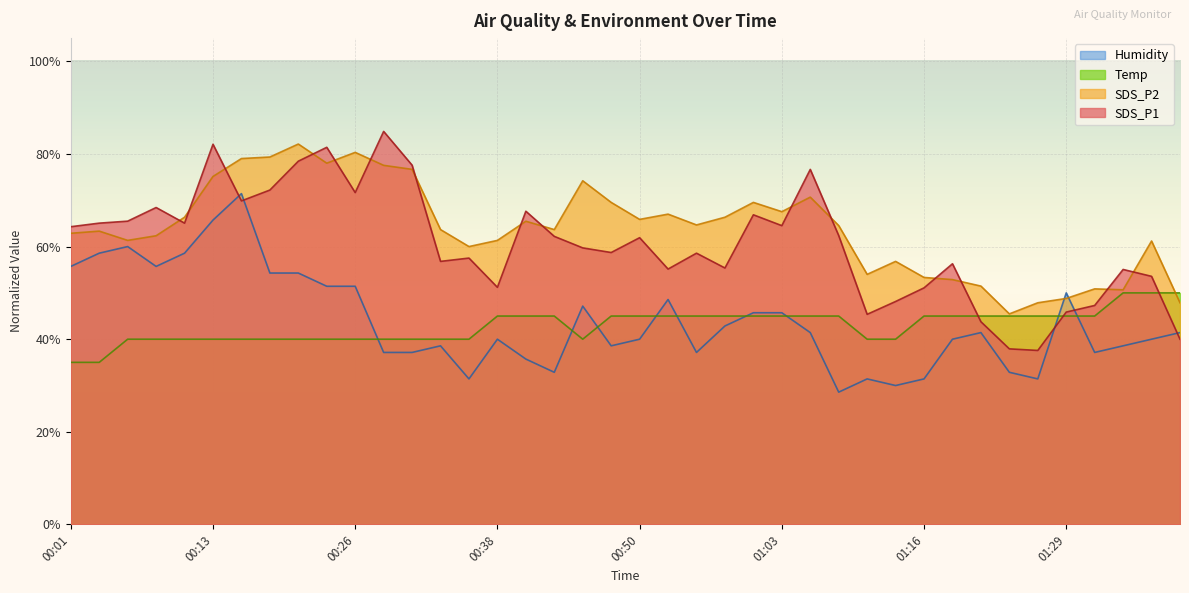

At how many categories does at least one series exceed 72?

10